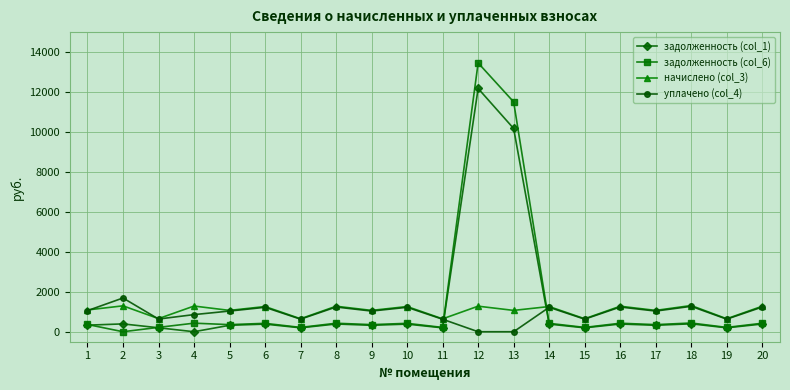

What are all the series names shown in the legend?

задолженность (col_1), задолженность (col_6), начислено (col_3), уплачено (col_4)